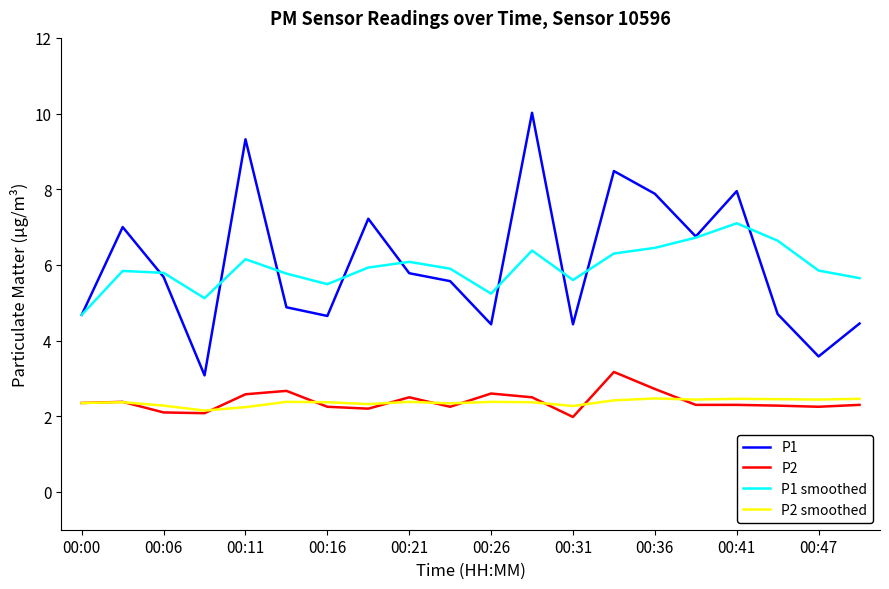

True or false: P1 and P2 smoothed intersect in this chart.

False